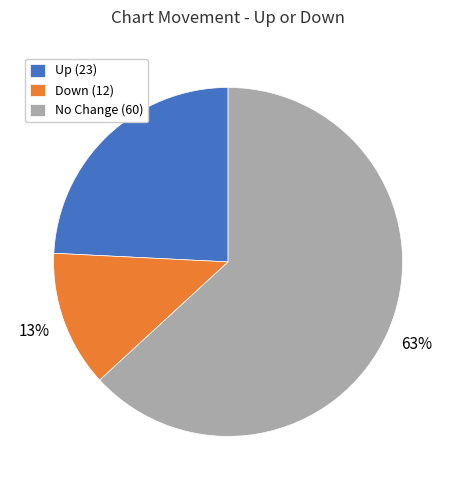

Which category has the smallest portion of the pie?

Down (12)